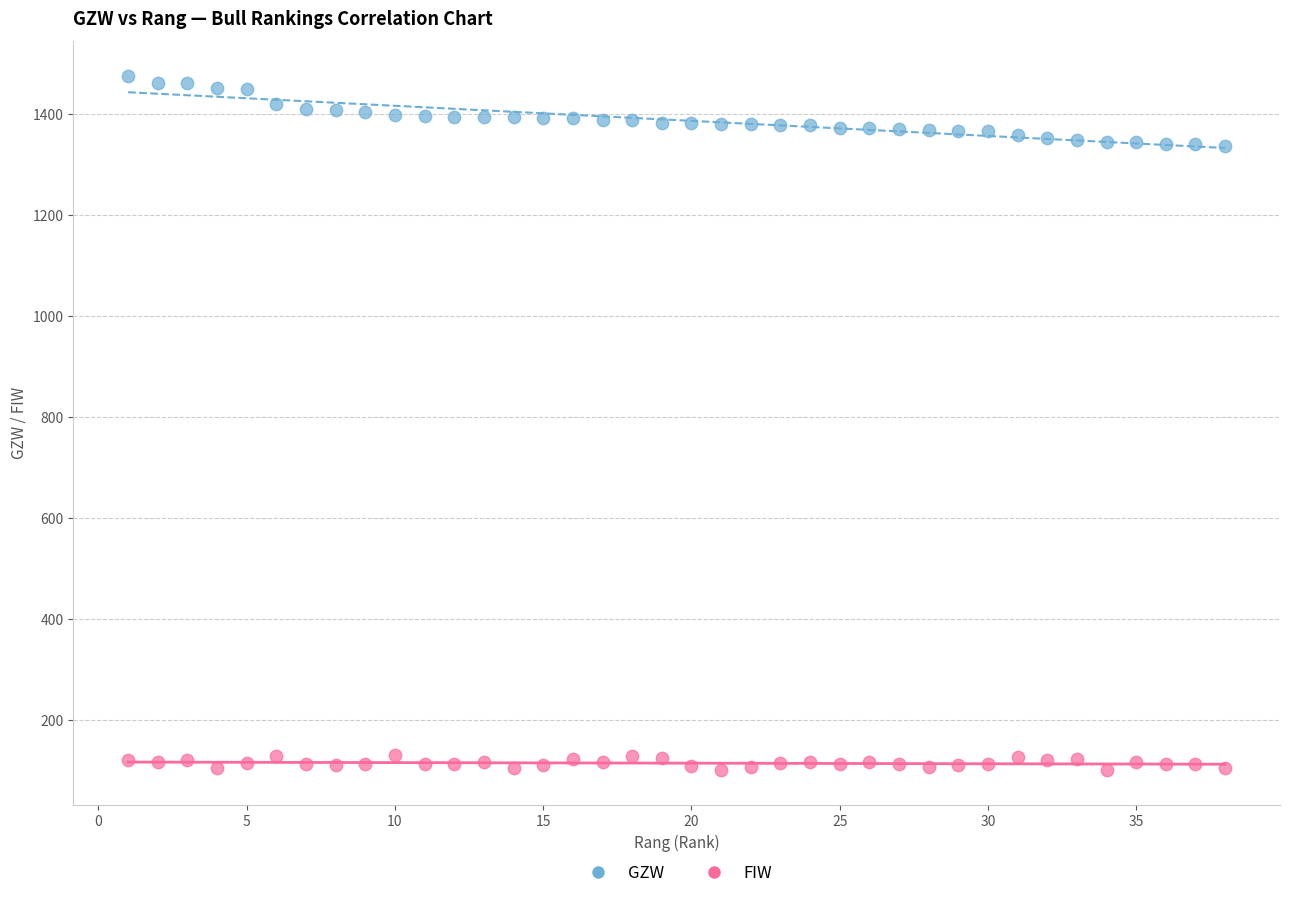

Which series has the widest spread of Y values?

GZW